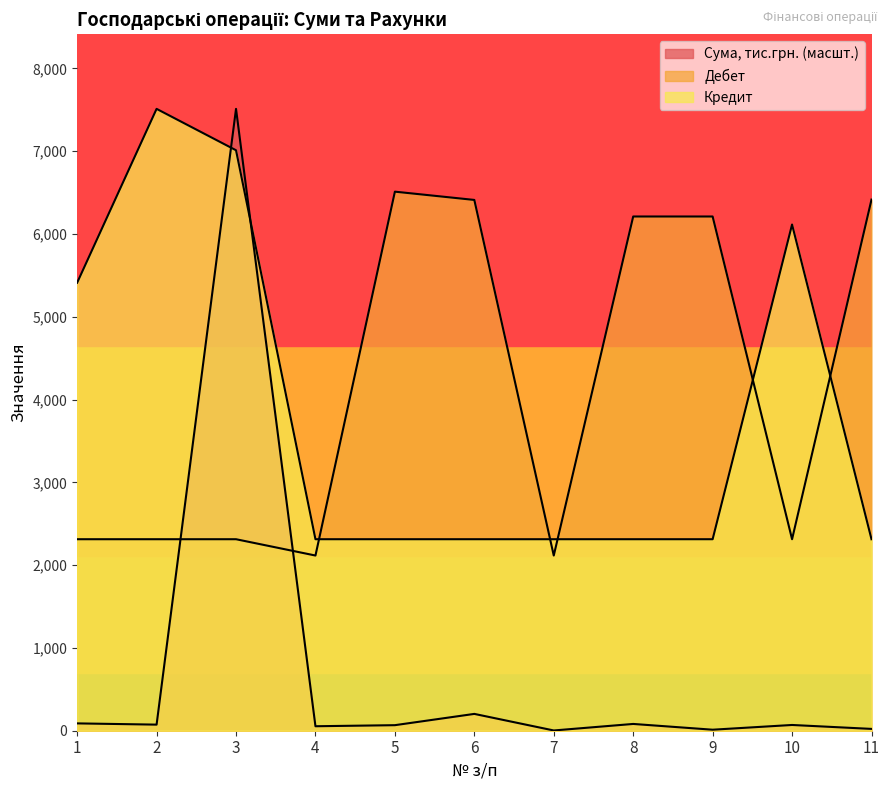

What is the sum of all Сума, тис.грн. values?

8186.1